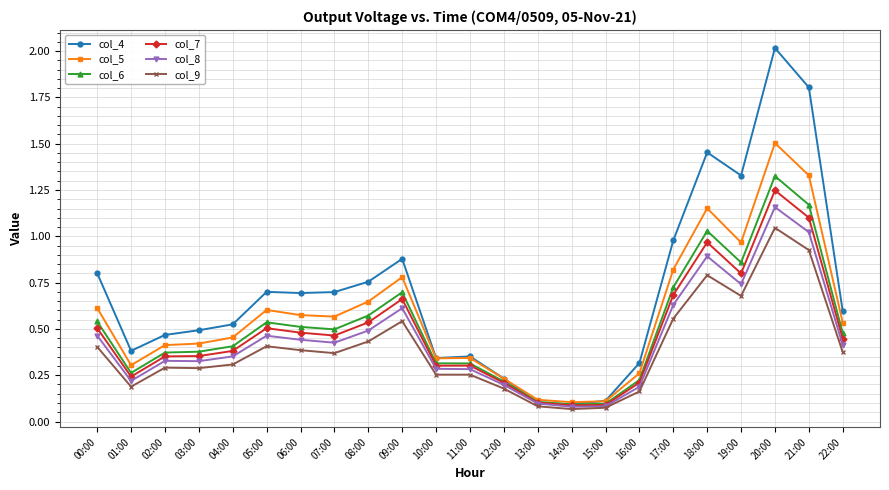

In col_4, how many points are higher than both neighbors (excluding endpoints)?

5